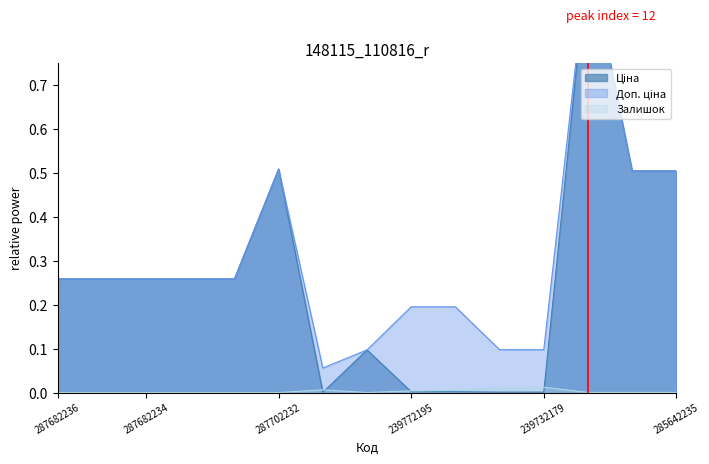

What is the sum of the Ціна values at 285642235 and 287682234?

0.8